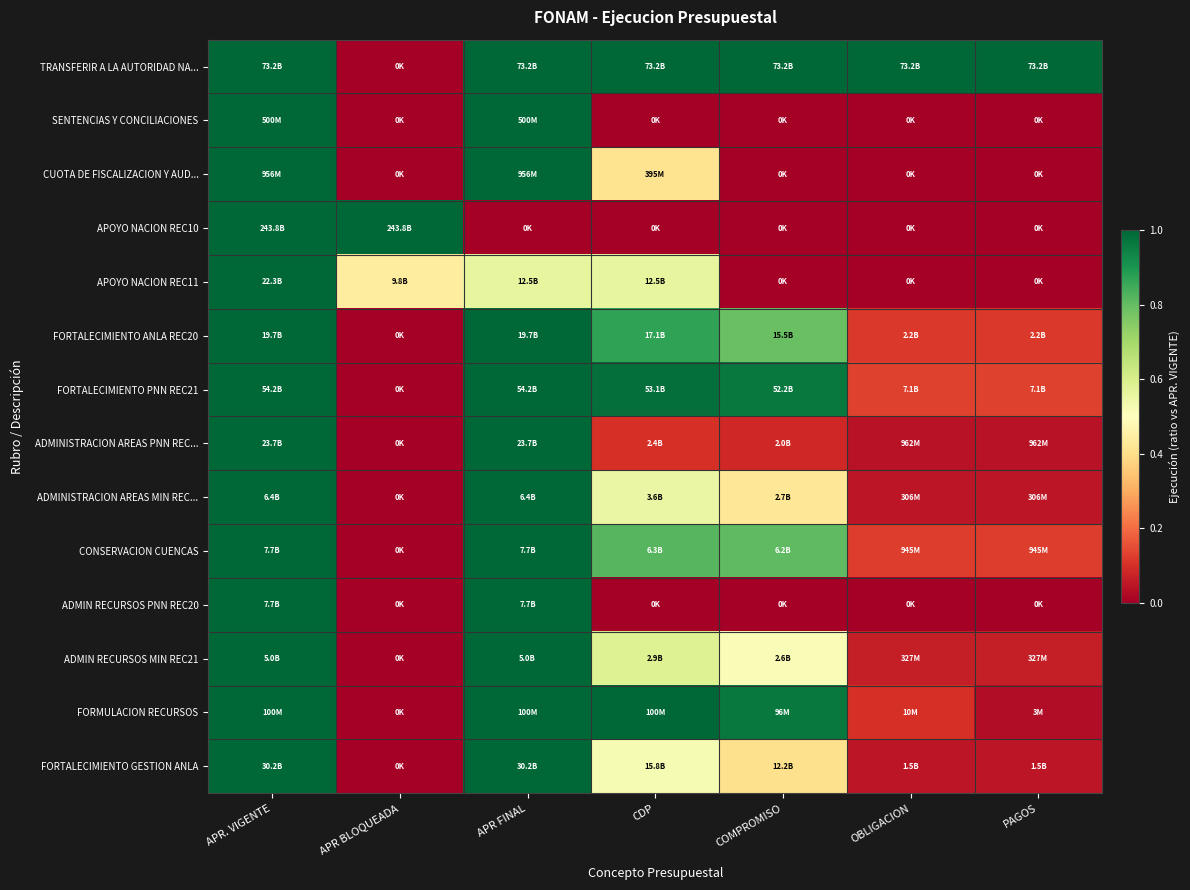

How many categories are shown in the chart?

7